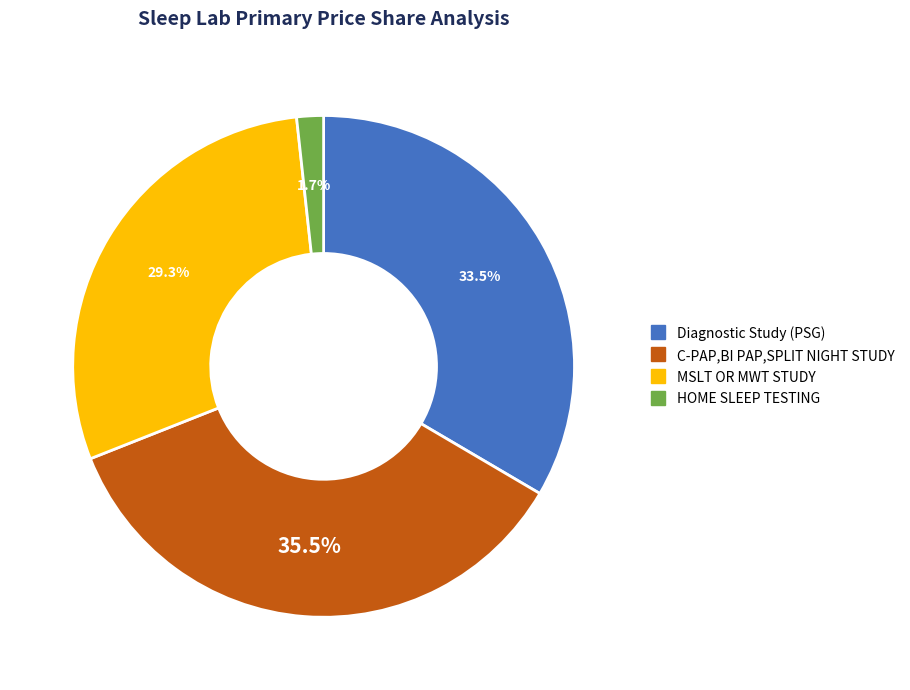

To the nearest percent, what is the average slice percentage?

25%